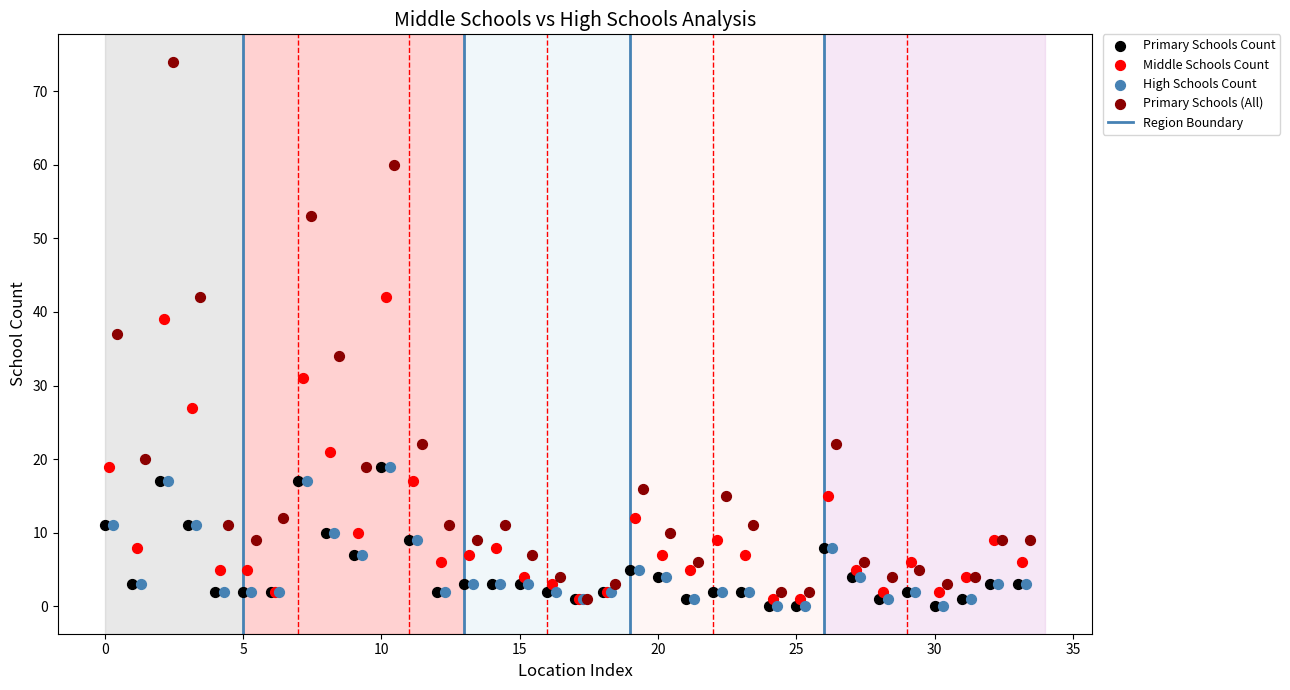

Which series contains the highest Y value?

Primary Schools (All)